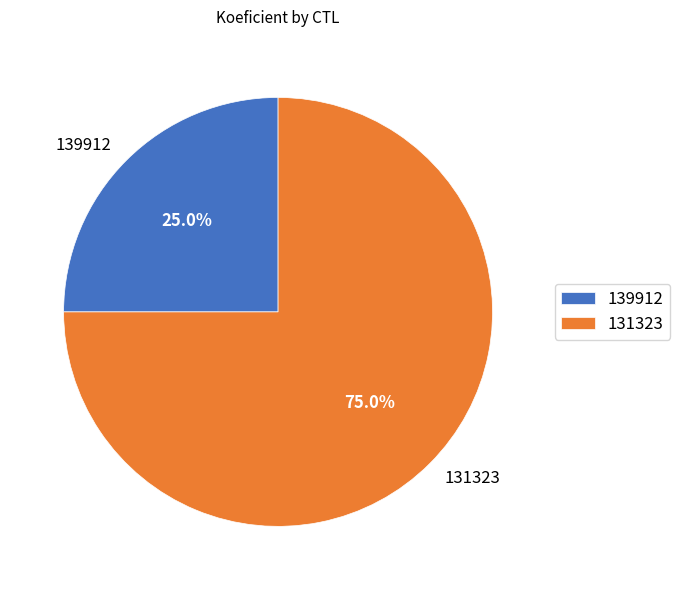

To the nearest percent, what is the difference between the 131323 and 139912 slice percentages?

50%